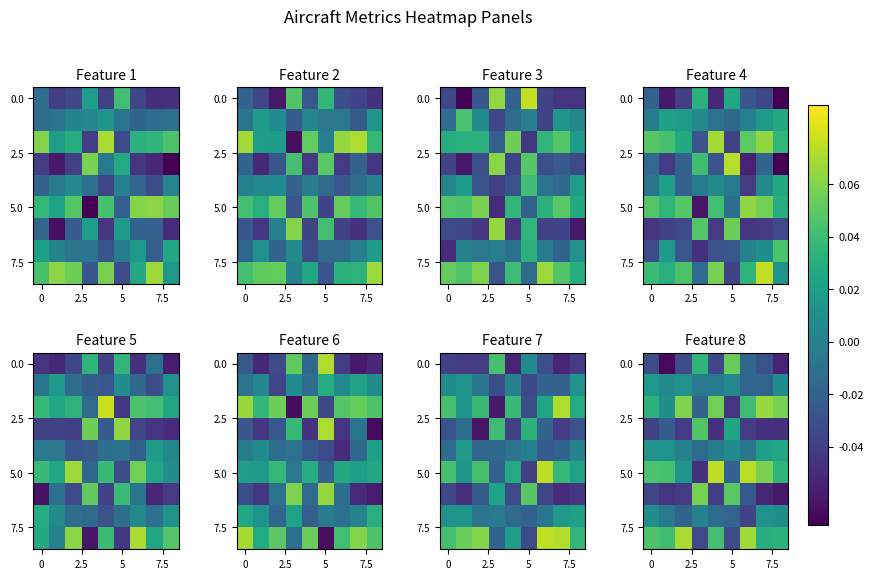

Is it true that 5.0 equals -0.0 at 5?

False